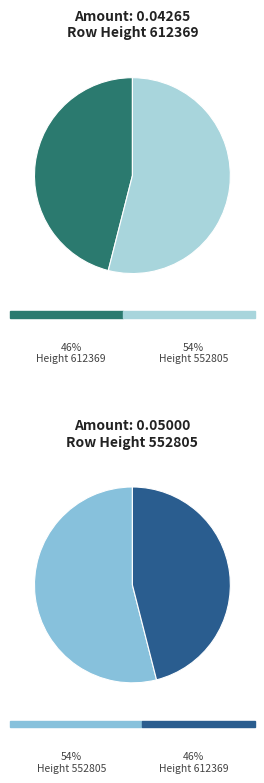

Is it true that 612369 is 46% of the pie?

True